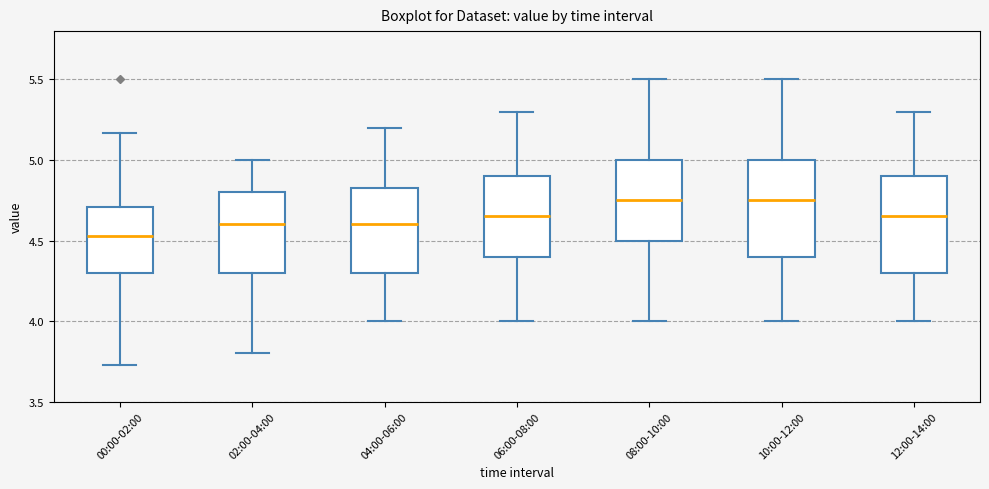

Reading left to right, read every box against the y-axis: the position of its median line, the range the box covers, and the ends of its whiskers. The values are not printed on the chart, so give them approximately, as read against the axis.

00:00-02:00: median 4.55, box 4.30 to 4.70, whiskers 3.75 to 5.15
02:00-04:00: median 4.60, box 4.30 to 4.80, whiskers 3.80 to 5.00
04:00-06:00: median 4.60, box 4.30 to 4.85, whiskers 4.00 to 5.20
06:00-08:00: median 4.65, box 4.40 to 4.90, whiskers 4.00 to 5.30
08:00-10:00: median 4.75, box 4.50 to 5.00, whiskers 4.00 to 5.50
10:00-12:00: median 4.75, box 4.40 to 5.00, whiskers 4.00 to 5.50
12:00-14:00: median 4.65, box 4.30 to 4.90, whiskers 4.00 to 5.30